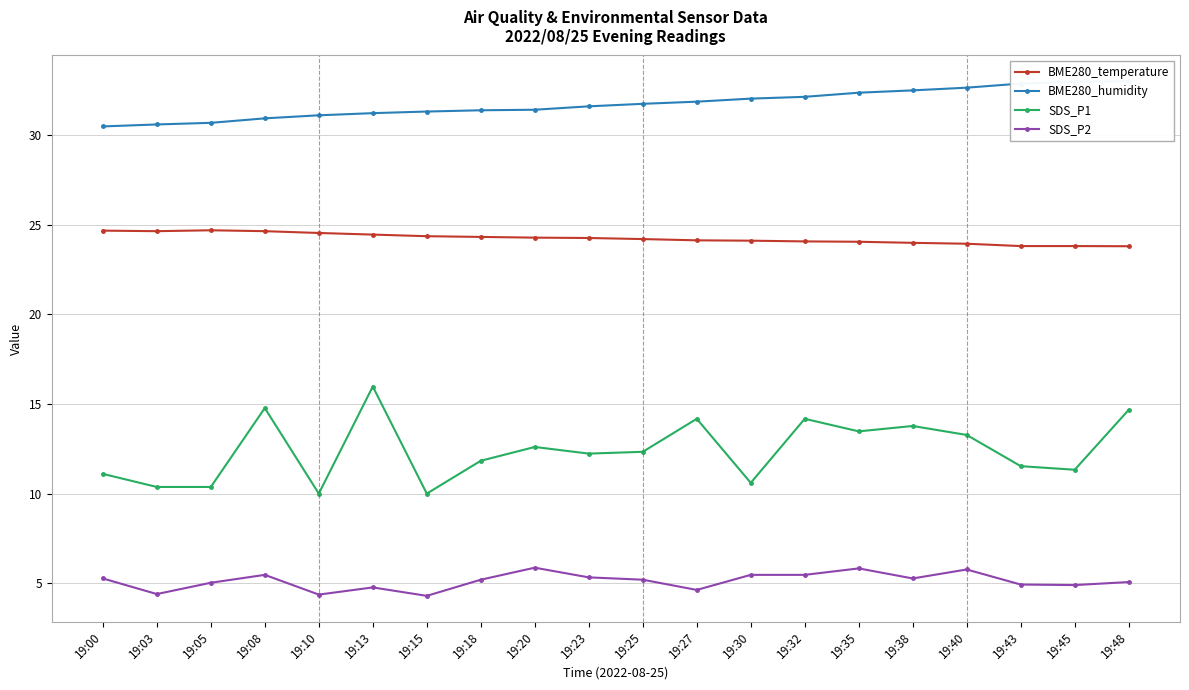

Rank the series by their maximum value, from lowest to highest.

SDS_P2, SDS_P1, BME280_temperature, BME280_humidity